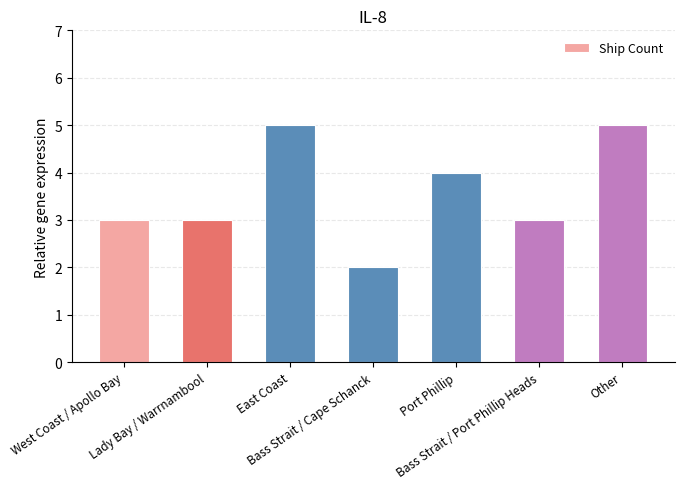

What is the value of the 6th bar from the left?

3